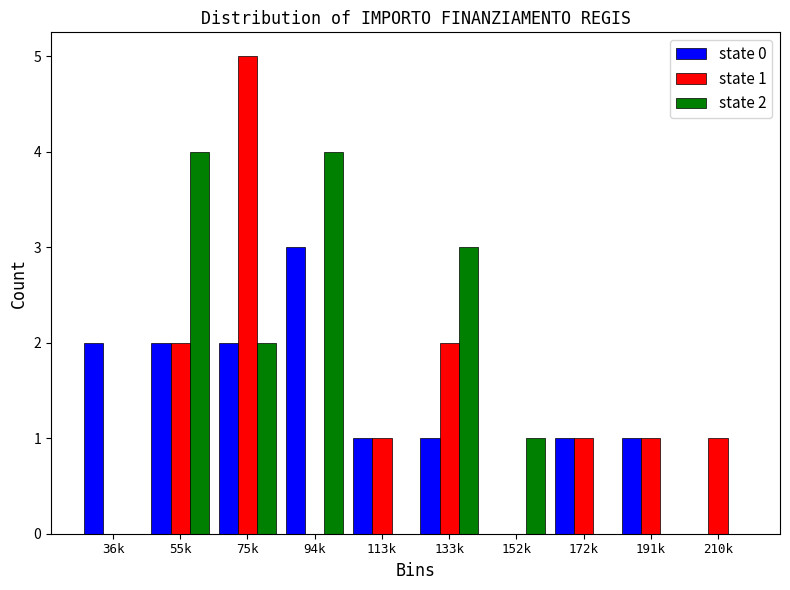

Reading left to right, transcribe all the data shown in this chart.

state 0: 36k=2	55k=2	75k=2	94k=3	113k=1	133k=1	152k=0	172k=1	191k=1	210k=0
state 1: 36k=0	55k=2	75k=5	94k=0	113k=1	133k=2	152k=0	172k=1	191k=1	210k=1
state 2: 36k=0	55k=4	75k=2	94k=4	113k=0	133k=3	152k=1	172k=0	191k=0	210k=0